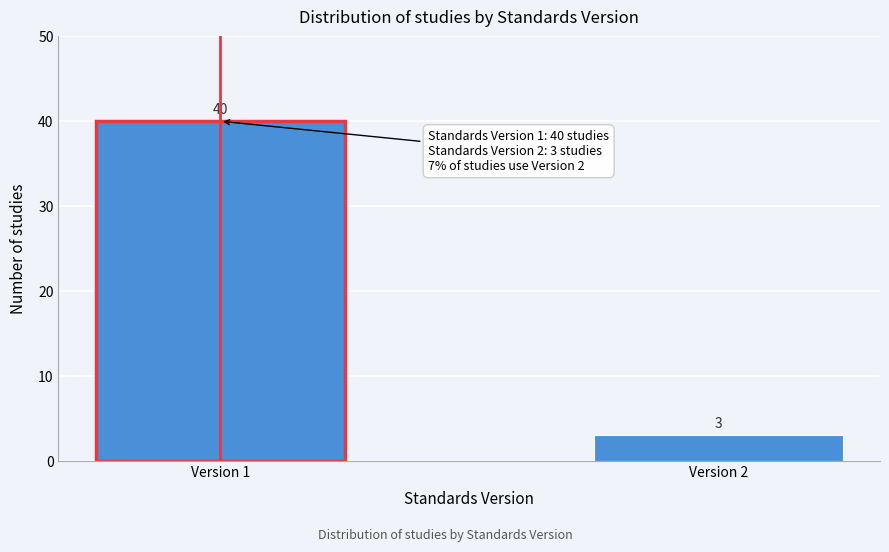

Reading left to right, what are all the values shown in this chart?

40	3